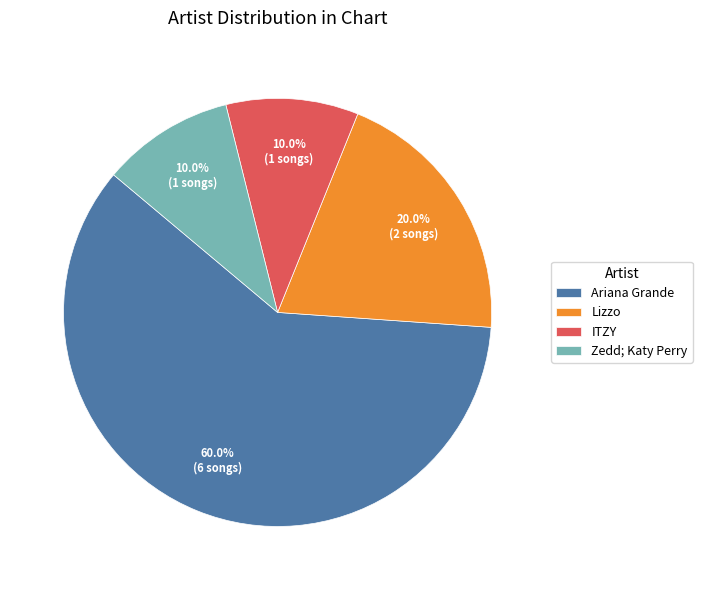

Do Ariana Grande and ITZY together represent more than half of the pie?

Yes